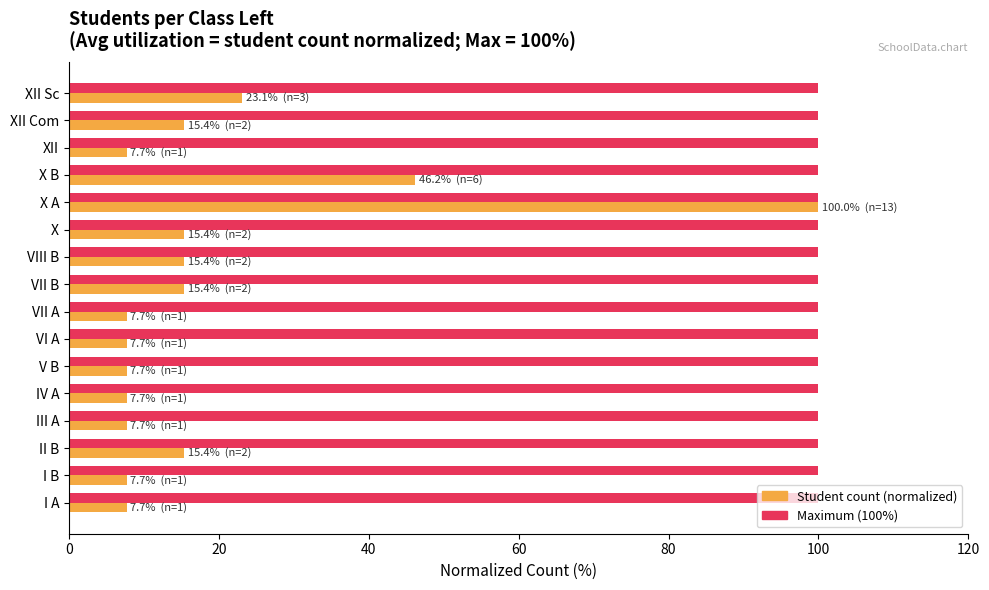

What is the minimum value shown in the chart?

7.7